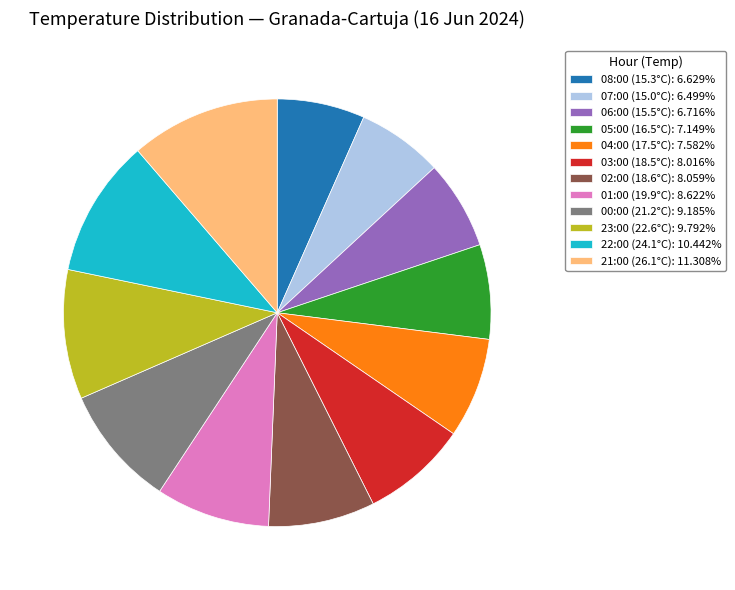

What is the ratio of the value at 21:00 (26.1°C): 11.308% to the value at 08:00 (15.3°C): 6.629%?

1.7